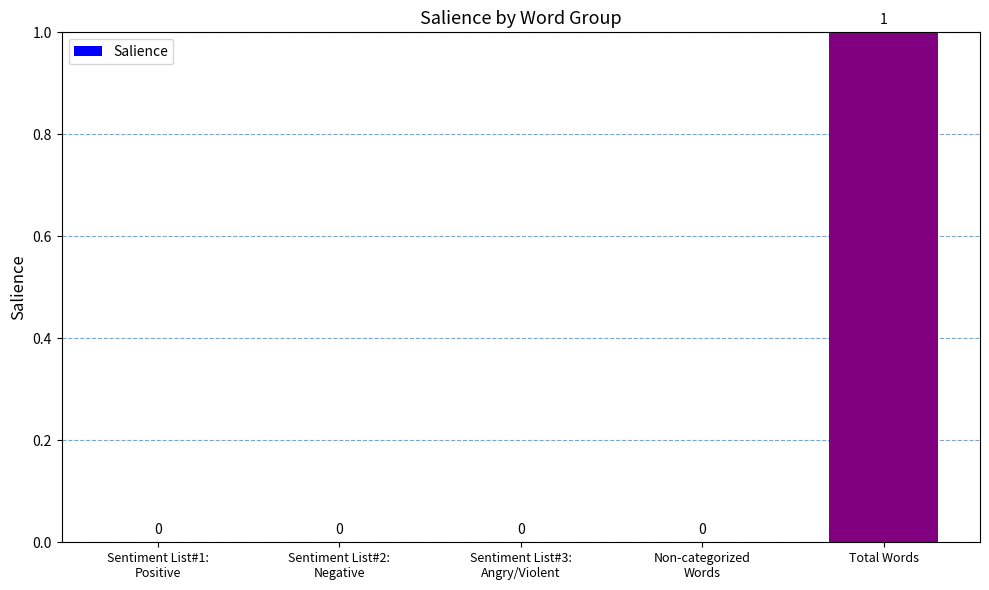

The chart shows a value of 1 at Total Words. True or false?

True